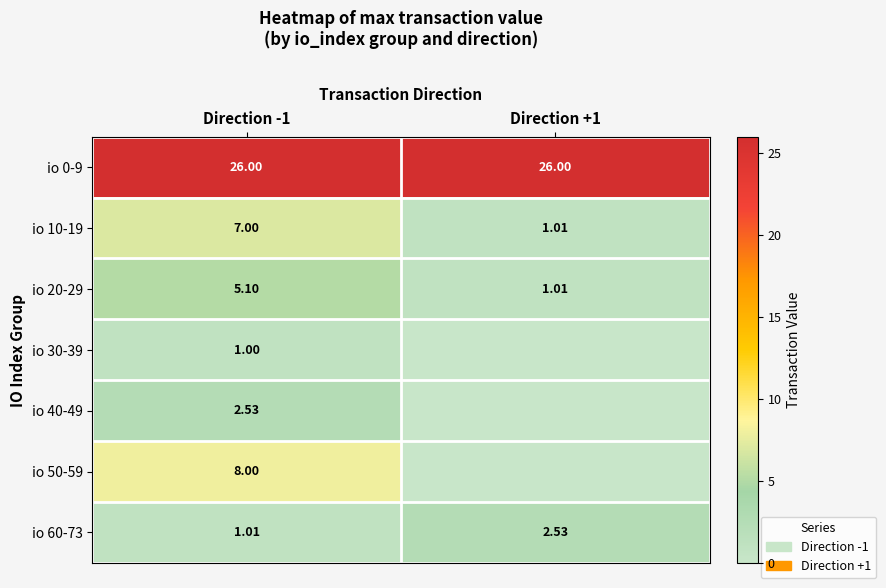

Which label corresponds to the smallest value in the chart?

Direction +1